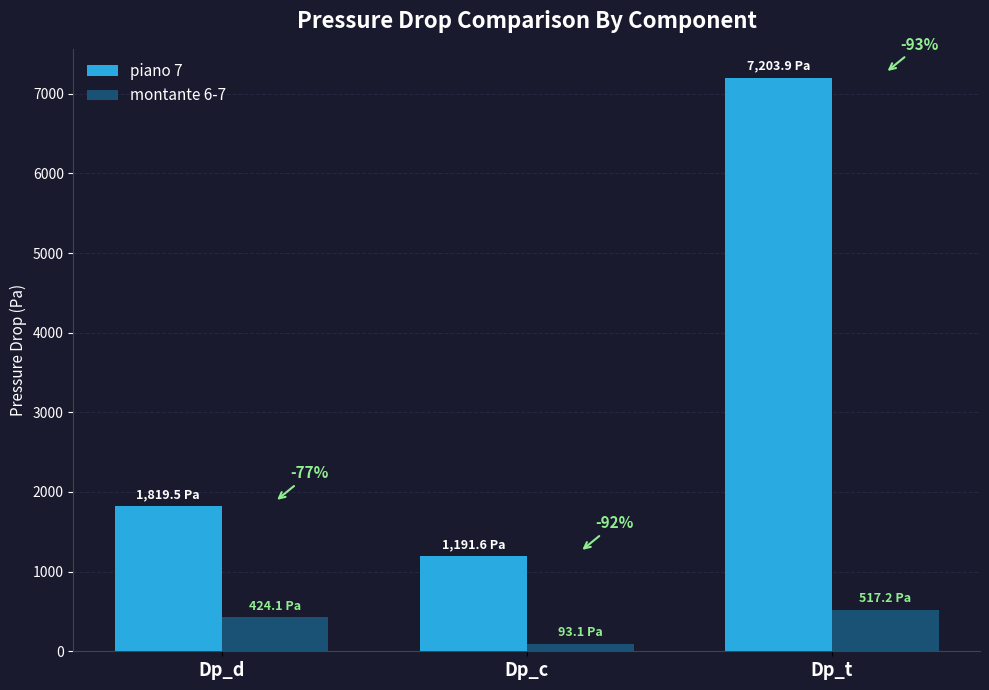

How many groups of bars are there?

3